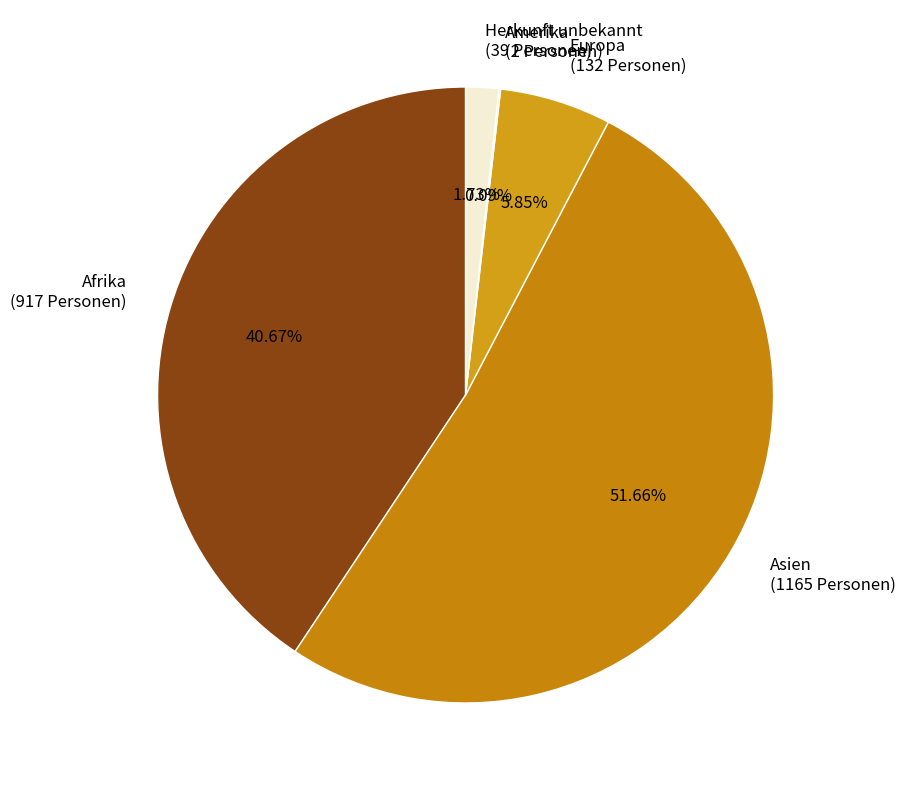

What percentage is the Herkunft unbekannt slice, to the nearest percent?

2%